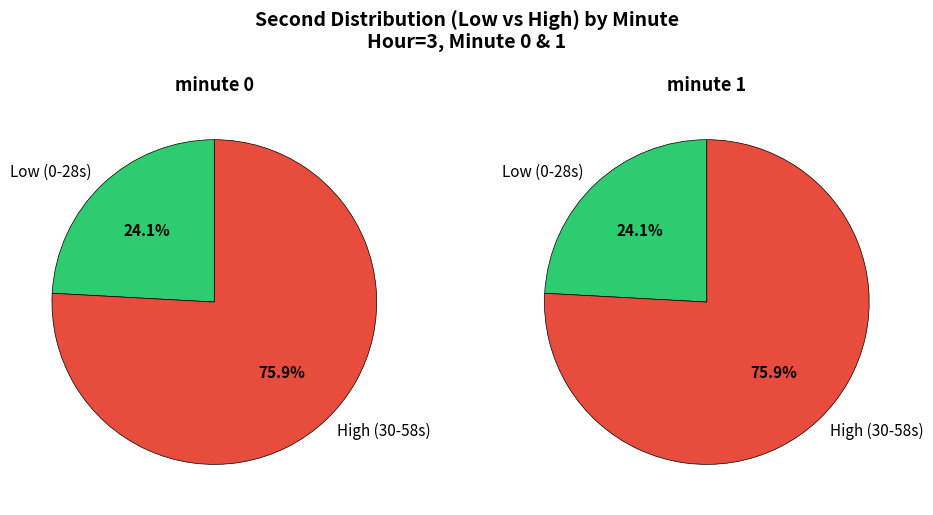

Is it true that 52 is 6% of the pie?

True